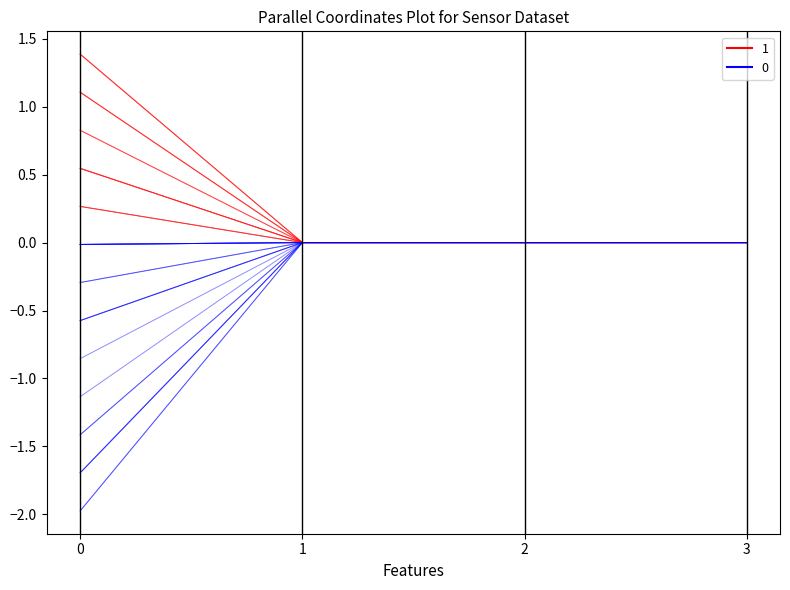

At which label does temperature reach its minimum?

1